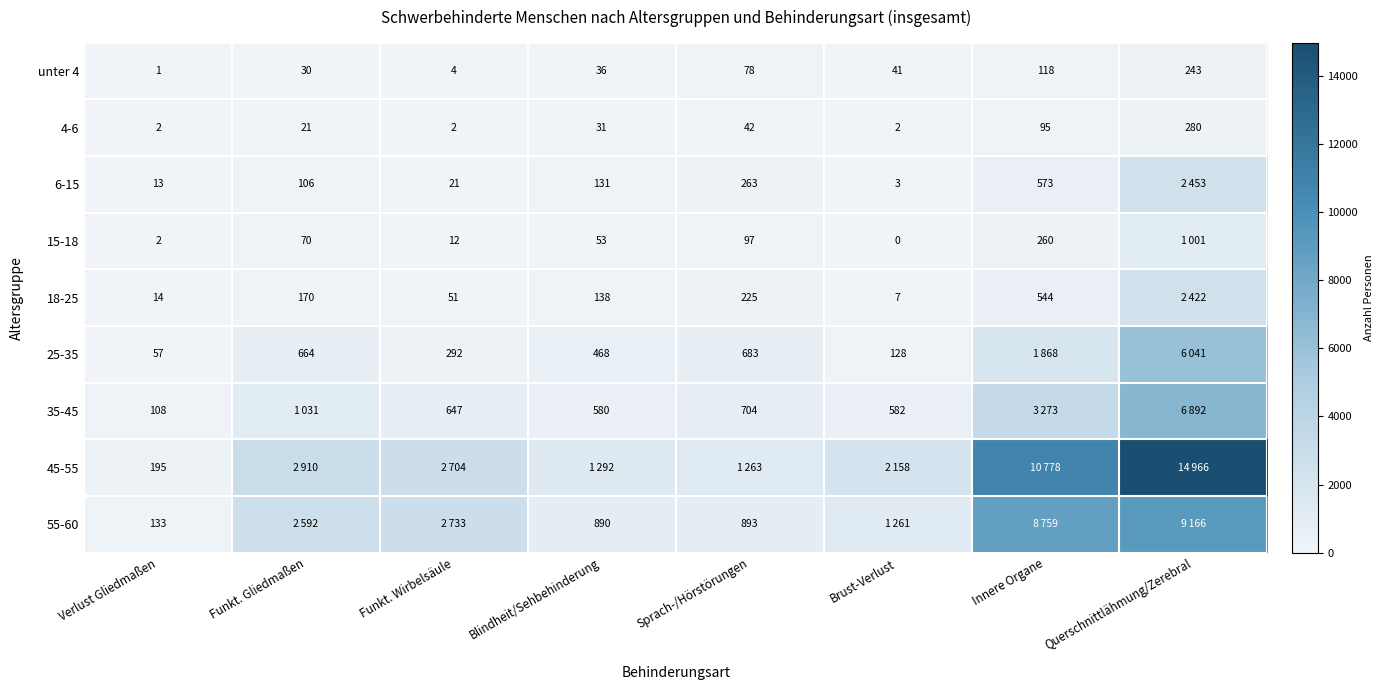

Rank the categories by unter 4 value from lowest to highest.

Verlust Gliedmaßen, Funkt. Wirbelsäule, Funkt. Gliedmaßen, Blindheit/Sehbehinderung, Brust-Verlust, Sprach-/Hörstörungen, Innere Organe, Querschnittlähmung/Zerebral